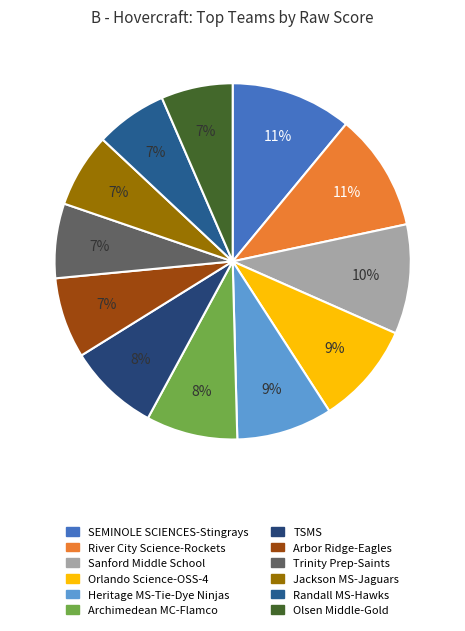

Count the number of slices in the pie.

12